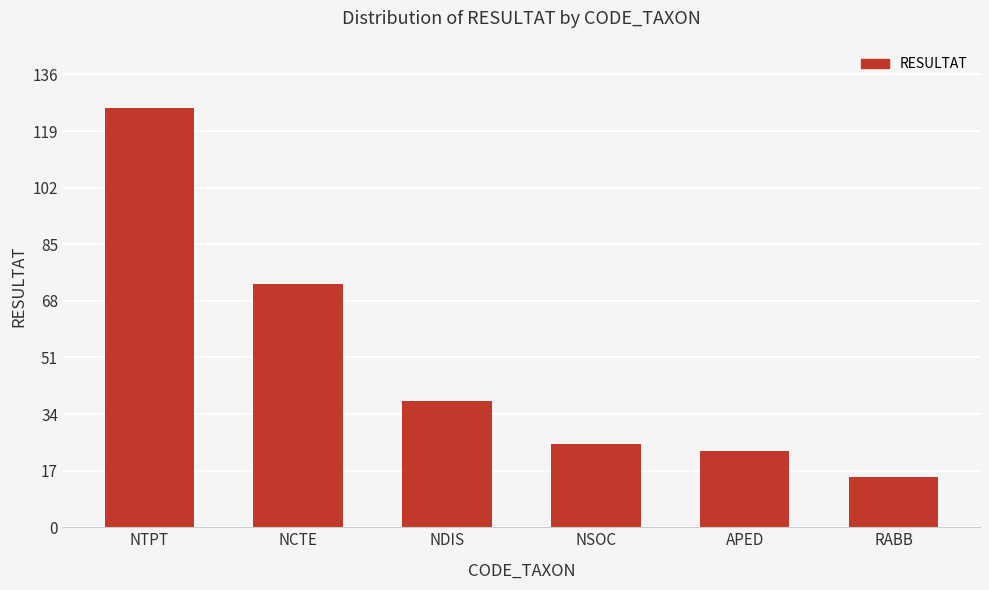

Which label corresponds to the largest value in the chart?

NTPT